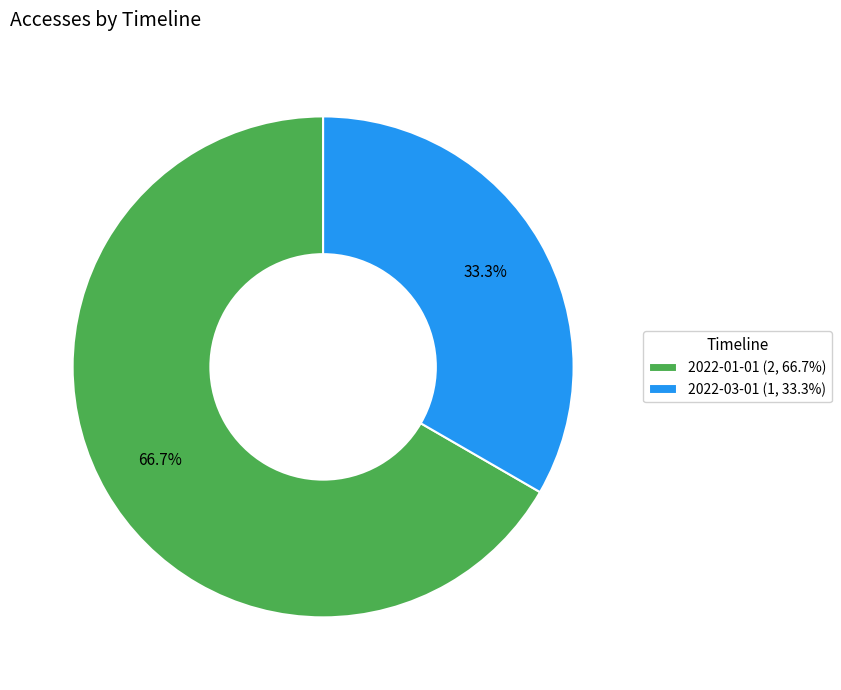

Do 2022-01-01 (2, 66.7%) and 2022-03-01 (1, 33.3%) together represent more than half of the pie?

Yes